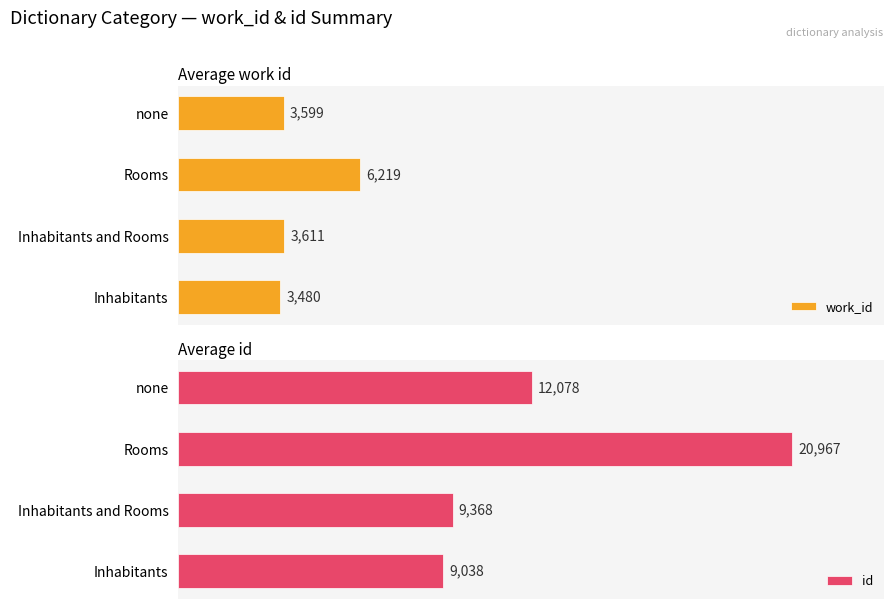

What is the difference between the second highest and minimum values in the id series?

3040